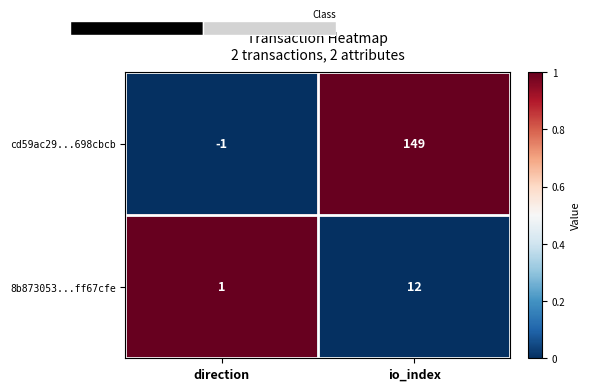

Is the value of cd59ac29...698cbcb at direction greater than the value of 8b873053...ff67cfe at direction?

No